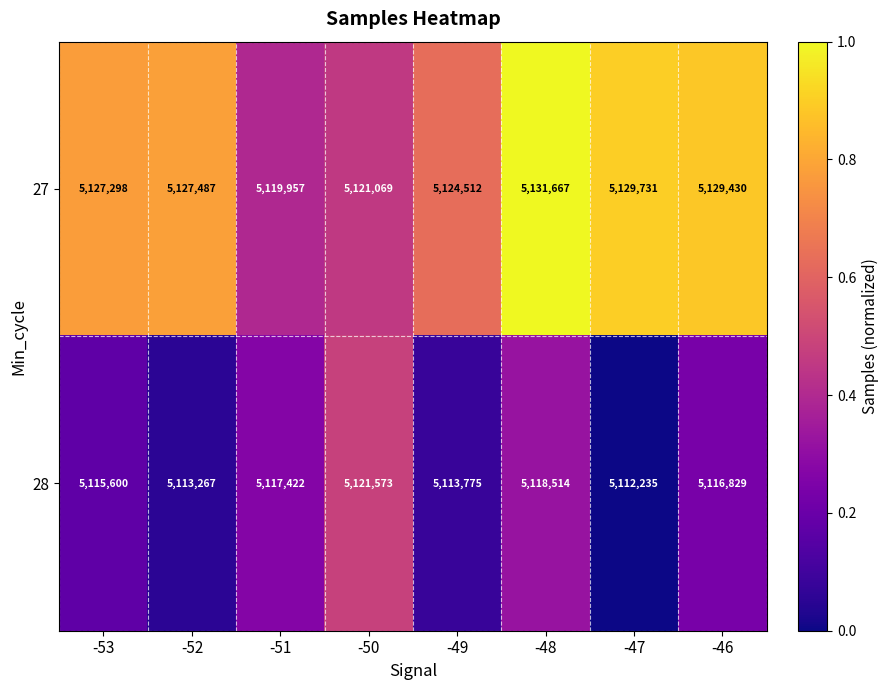

Which series changed the most between -53 and -47?

28